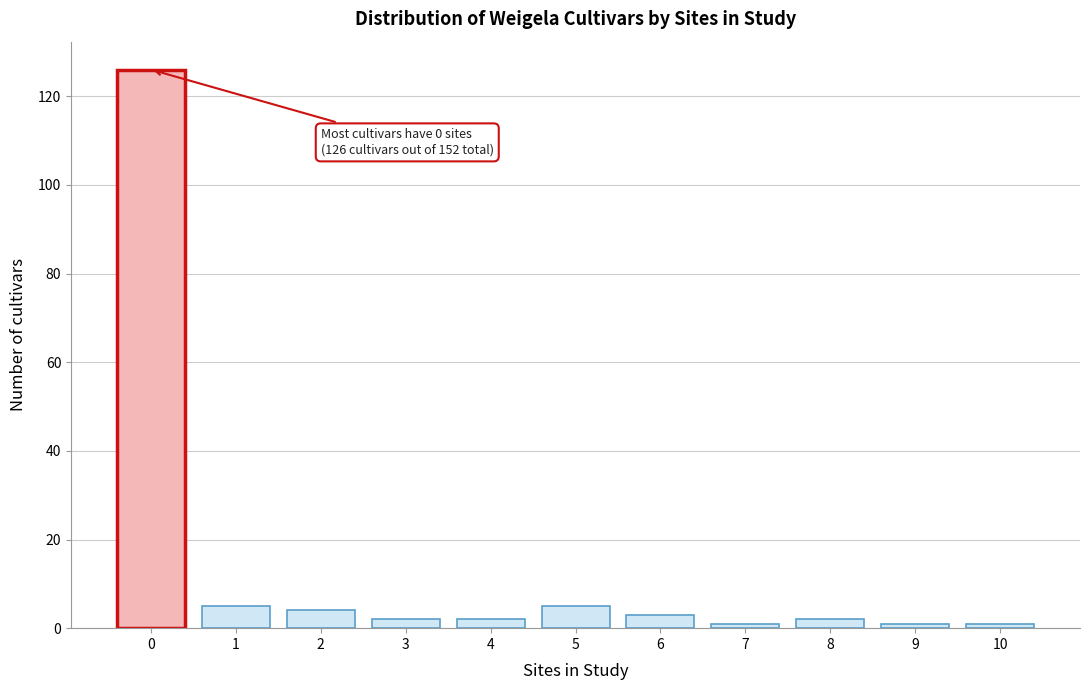

Reading left to right, what are all the values shown in this chart?

0=126	1=5	2=4	3=2	4=2	5=5	6=3	7=1	8=2	9=1	10=1